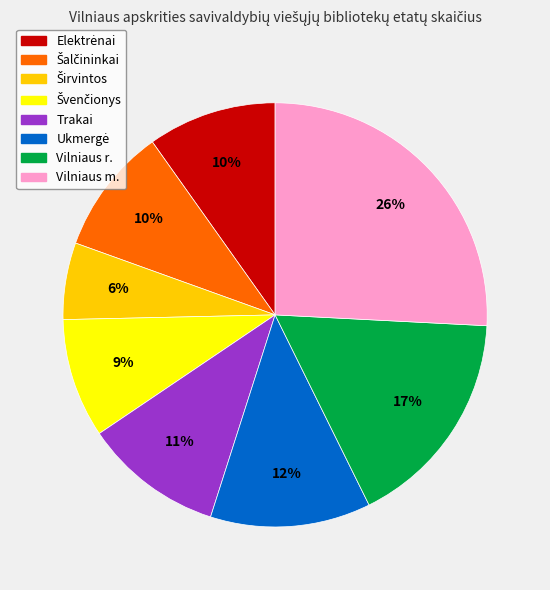

The Vilniaus r. slice represents 17% of the pie. True or false?

True